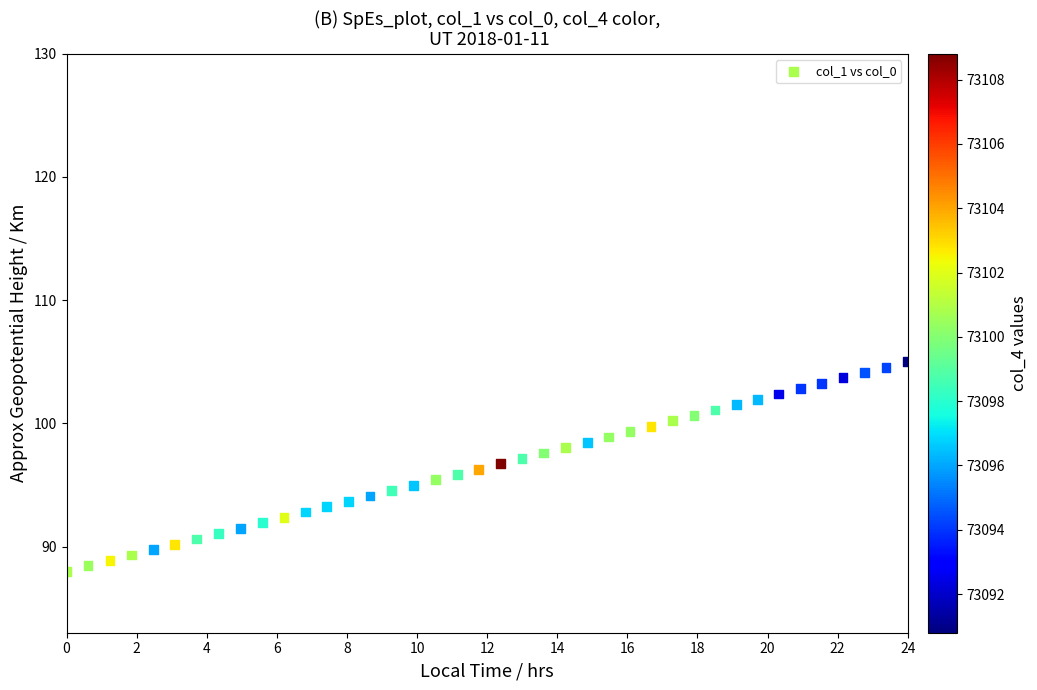

What is the range of X values (max minus min)?

24.0